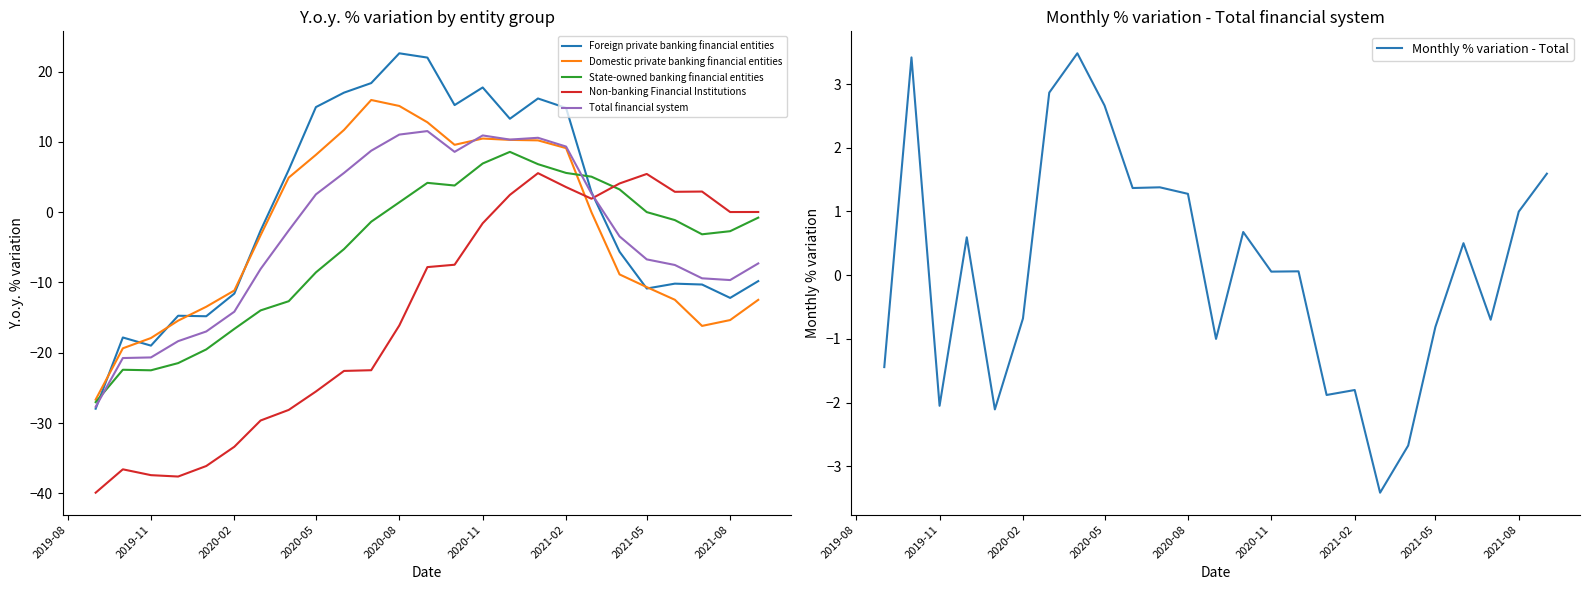

At which label is State-owned banking financial entities closest to -9?

2020-05